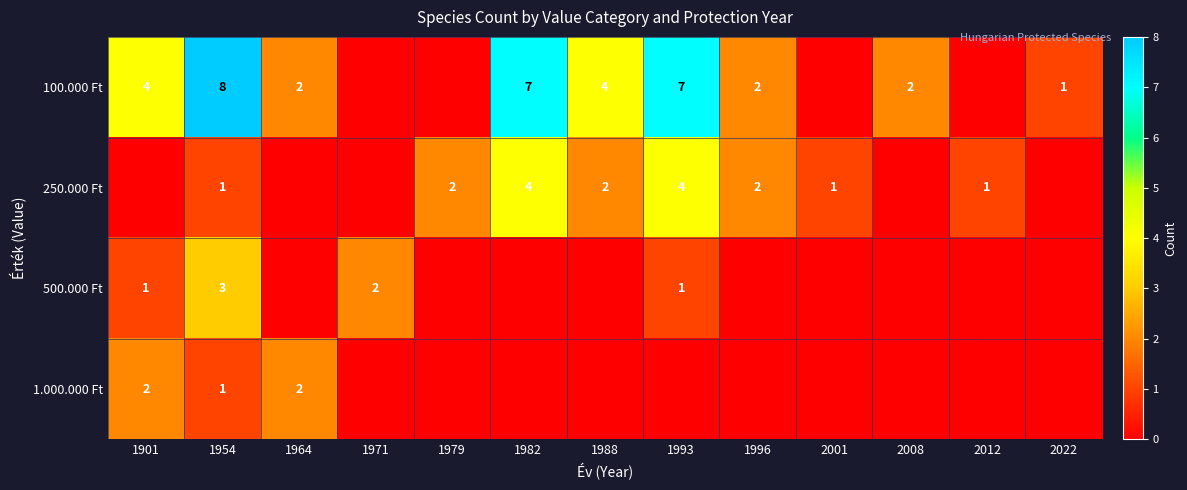

The value of 1.000.000 Ft at 1954 is 1. True or false?

True